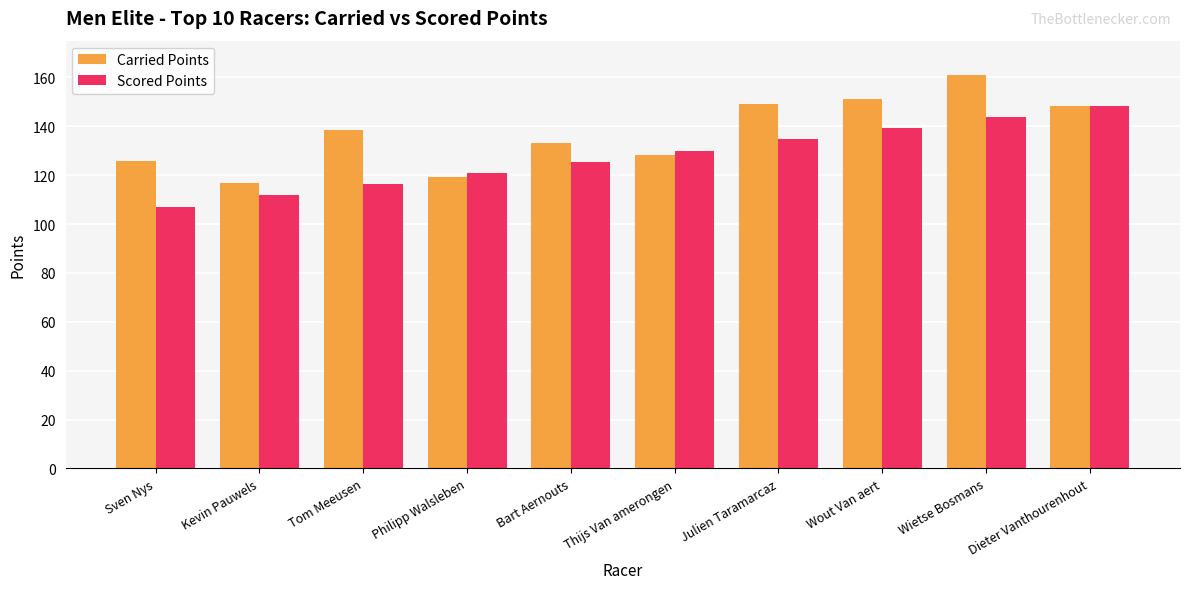

What is the label of the 5th bar from the left?

Bart Aernouts